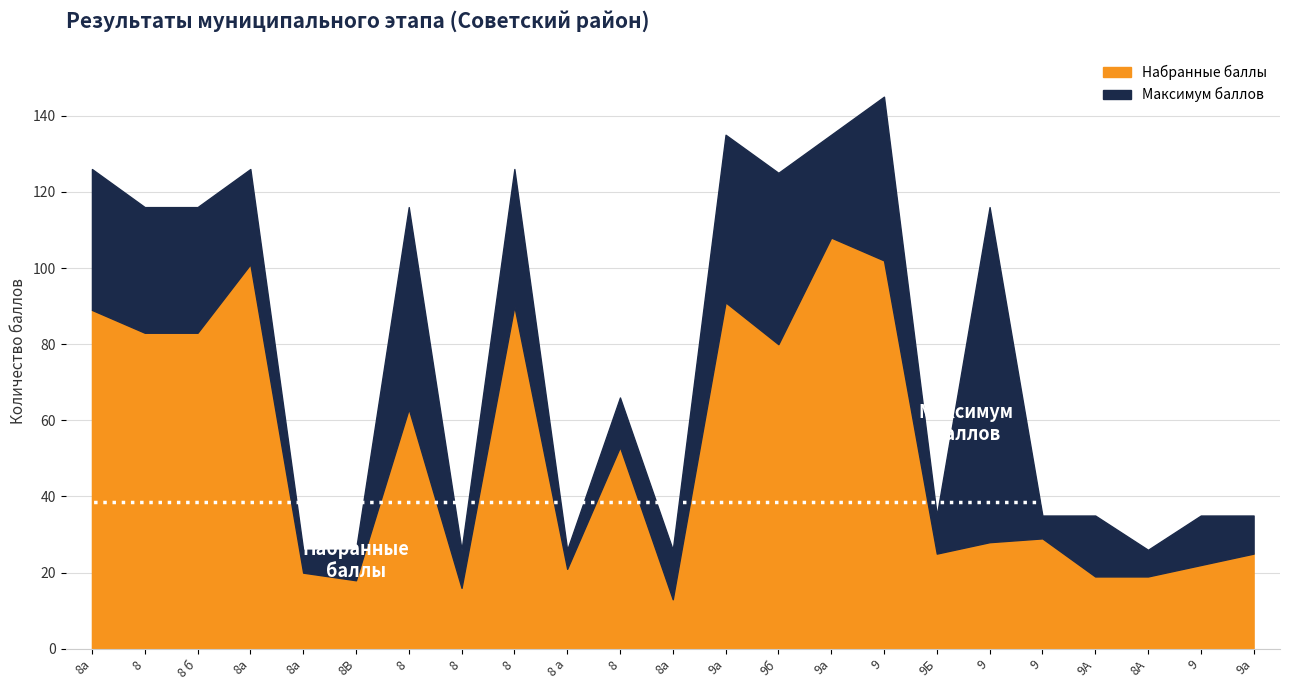

Which series has the widest spread of values?

Максимум